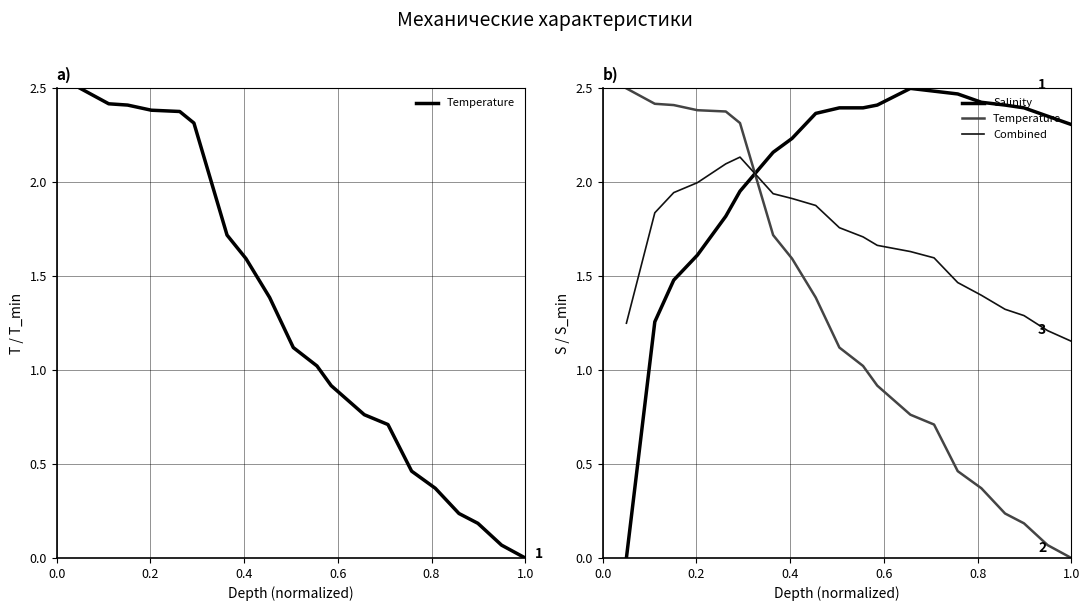

How many interior local peaks does the Combined series have?

1